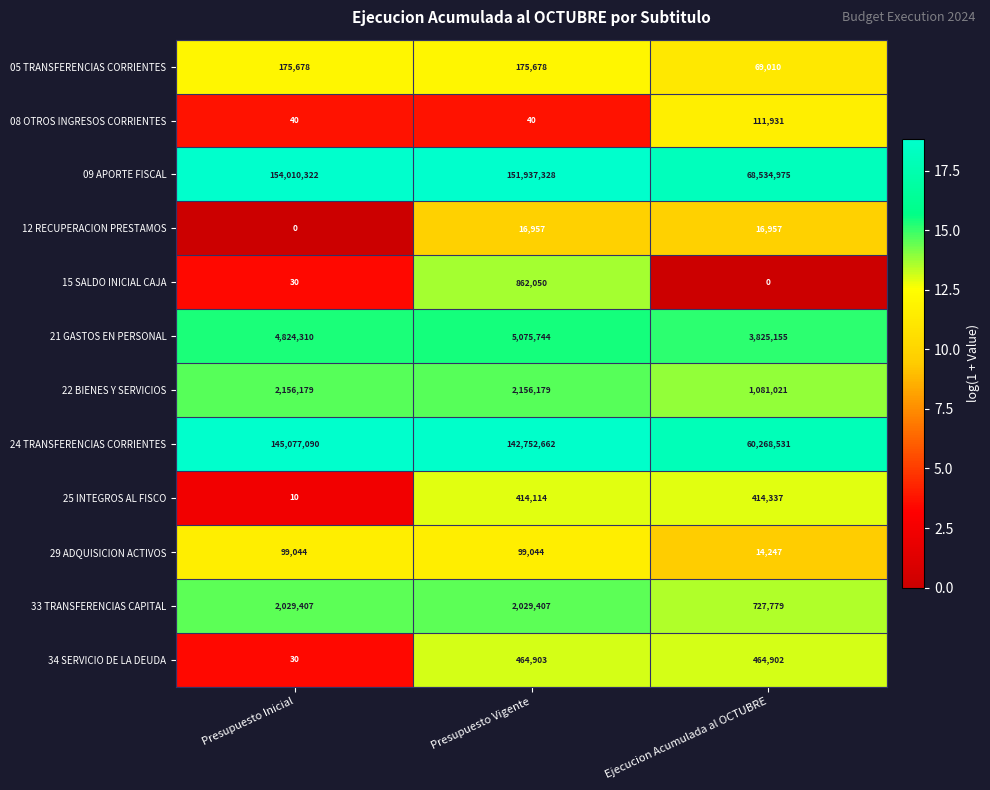

At which category is the sum across all series the highest?

Presupuesto Inicial